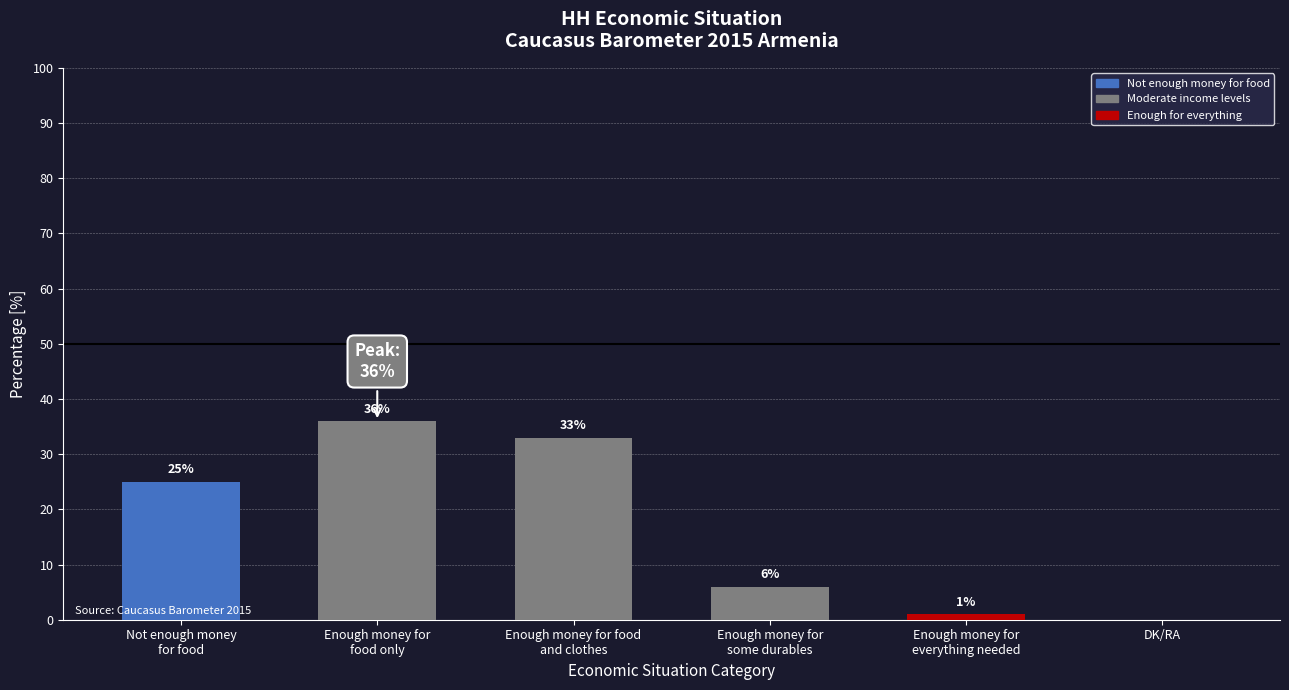

The chart shows a value of 13 at DK/RA. True or false?

False